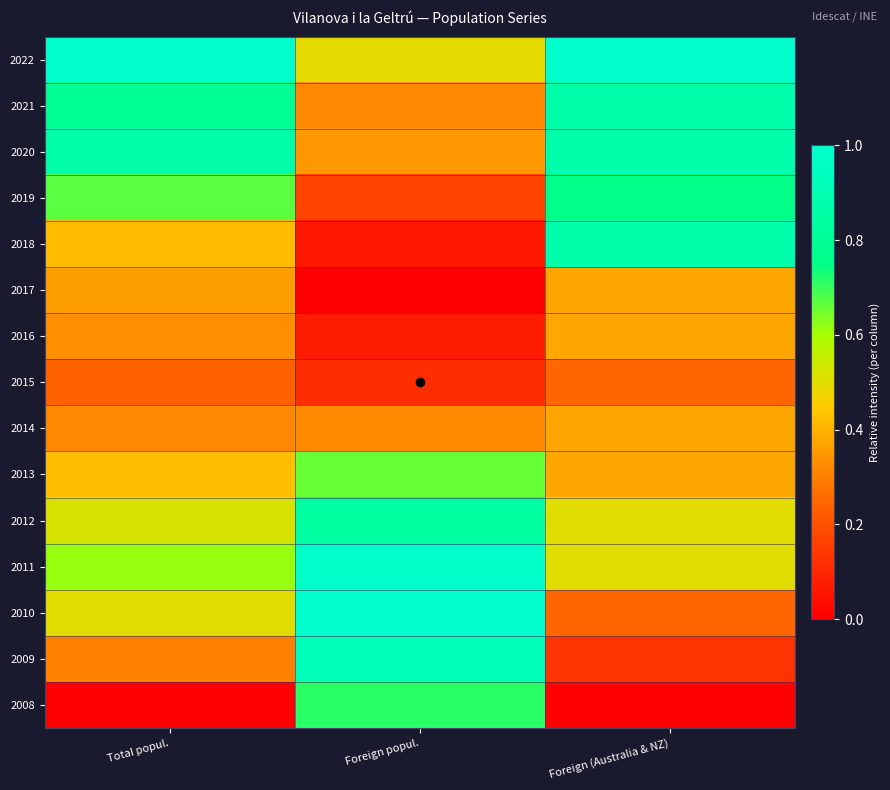

Between Total popul. and Foreign popul., which is larger?

Total popul.